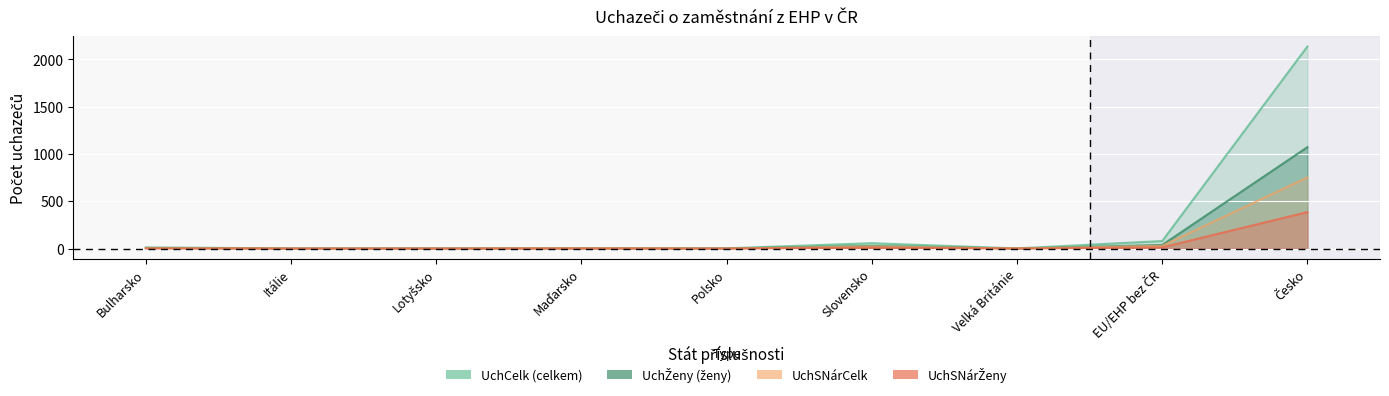

What is the maximum value shown in the chart?

2138